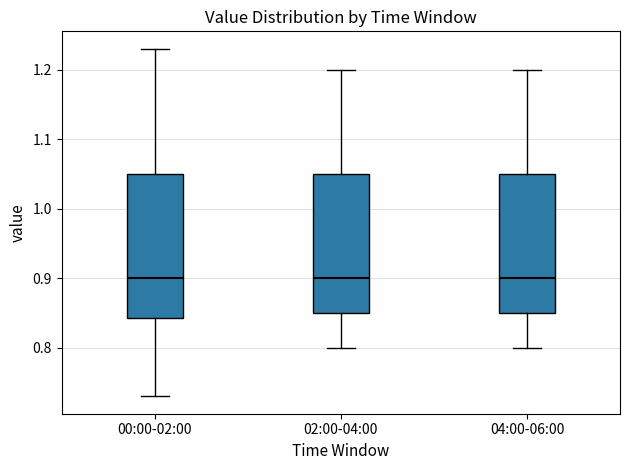

Reading left to right, transcribe this box plot: for each box, give where its median line is, the range the box spans, and where its two whiskers end, as read against the y-axis. The values are not printed on the chart, so give them approximately, as read against the axis.

00:00-02:00: median 0.90, box 0.84 to 1.05, whiskers 0.73 to 1.23
02:00-04:00: median 0.90, box 0.85 to 1.05, whiskers 0.80 to 1.20
04:00-06:00: median 0.90, box 0.85 to 1.05, whiskers 0.80 to 1.20